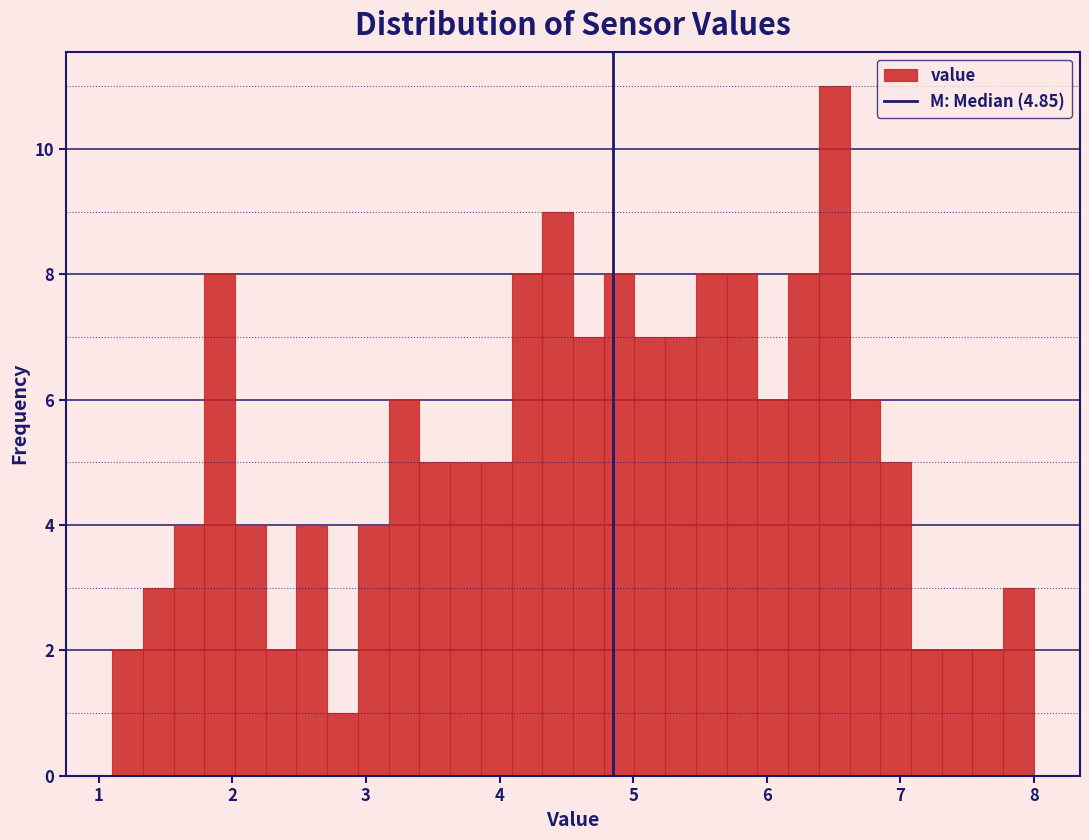

Around what value on the x-axis is the tallest bar? Give the approximate position of its centre, as read against the axis.

6.5